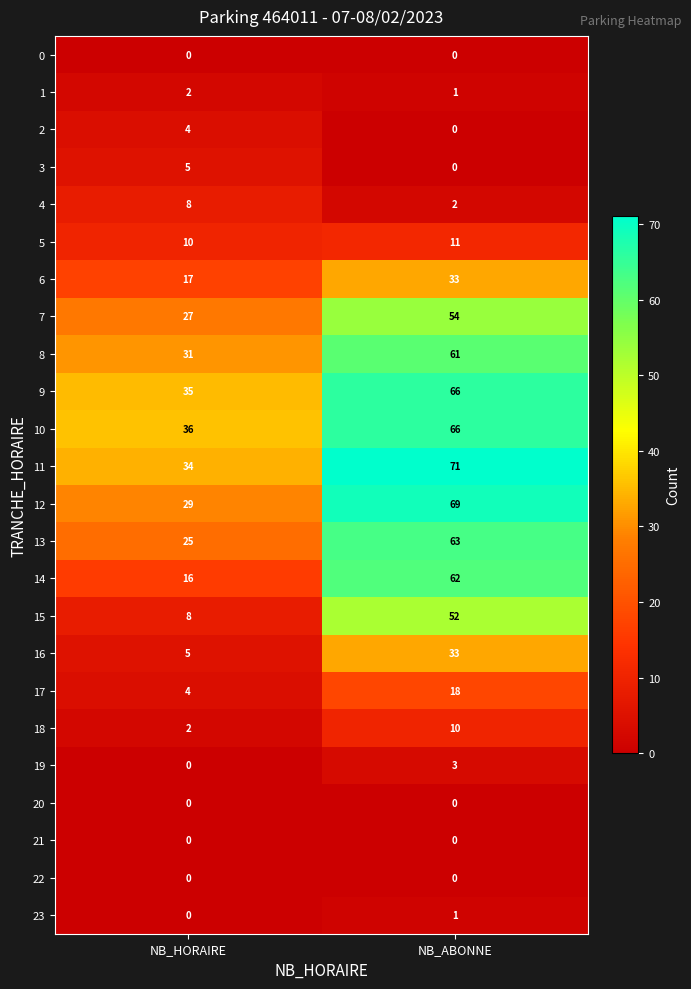

Which category has the highest value across all series?

NB_ABONNE